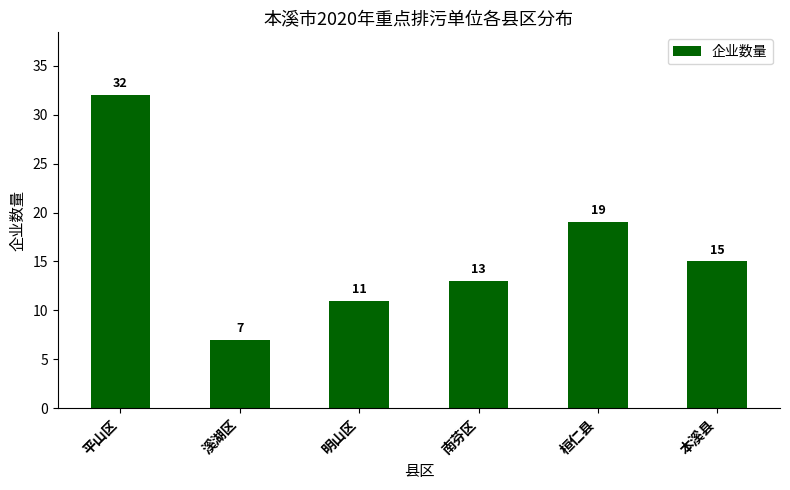

Reading right to left, list all the values displayed in this chart.

15	19	13	11	7	32